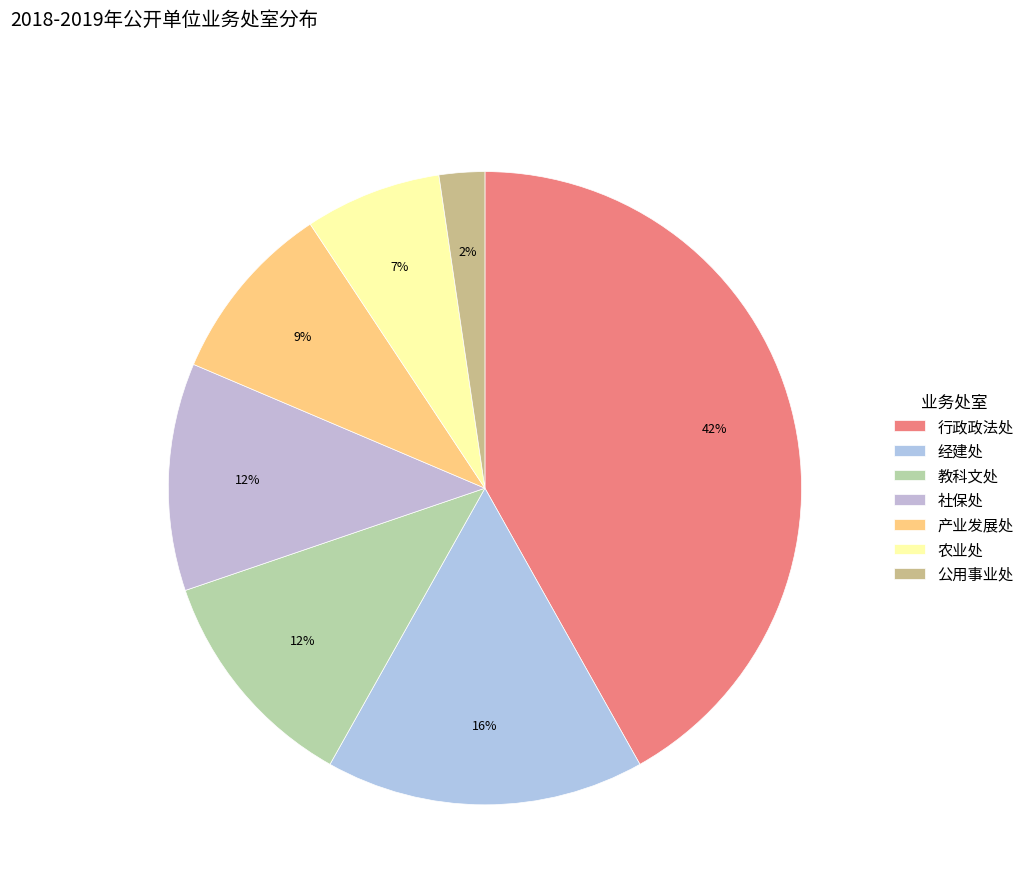

Rank the categories by value from lowest to highest.

公用事业处, 农业处, 产业发展处, 教科文处, 社保处, 经建处, 行政政法处